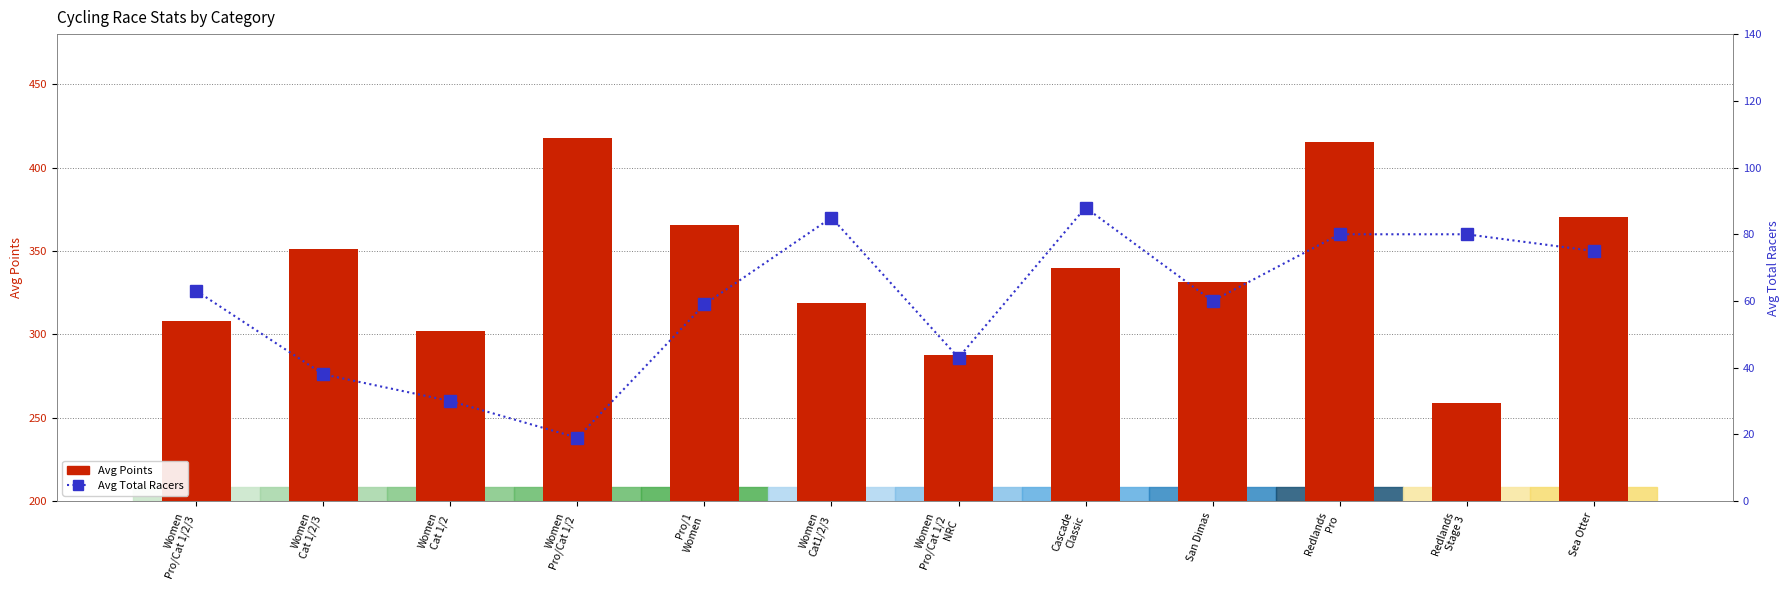

At which category is the sum across all series the highest?

Redlands
Pro